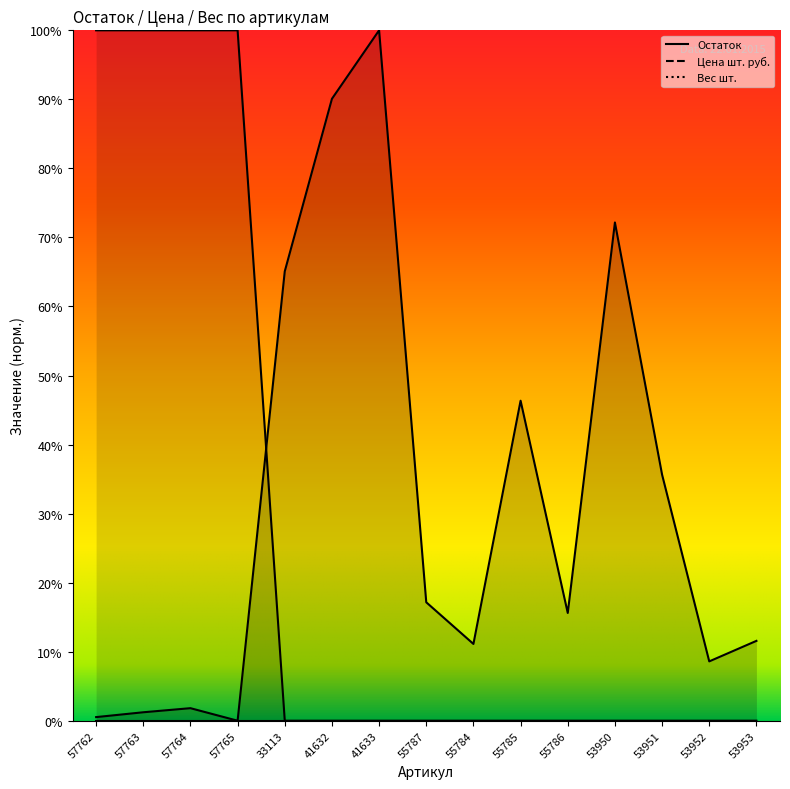

Is it true that Остаток equals 0.2 at 53951?

False